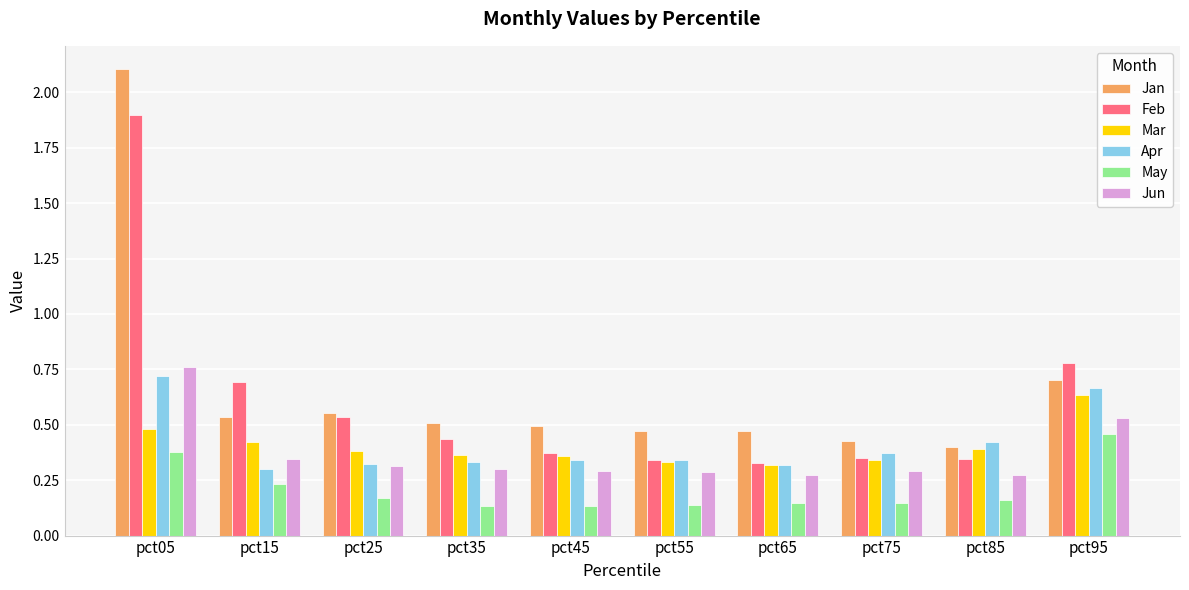

The May series shows 0.0 at pct35. True or false?

False